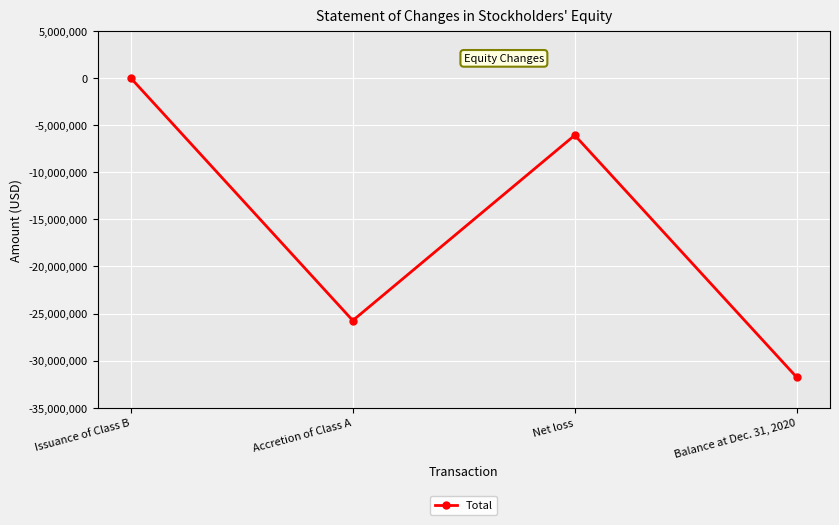

What is the smallest value displayed?

-31770564